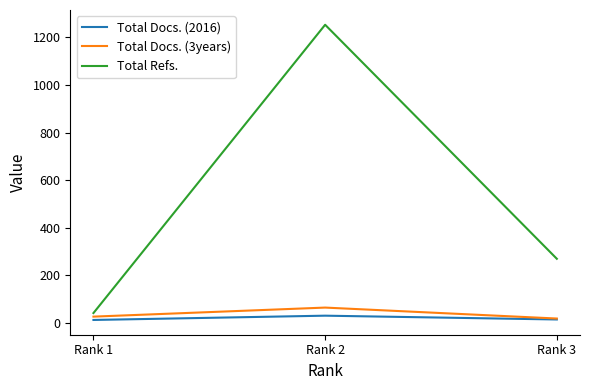

How many lines are shown in the chart?

3